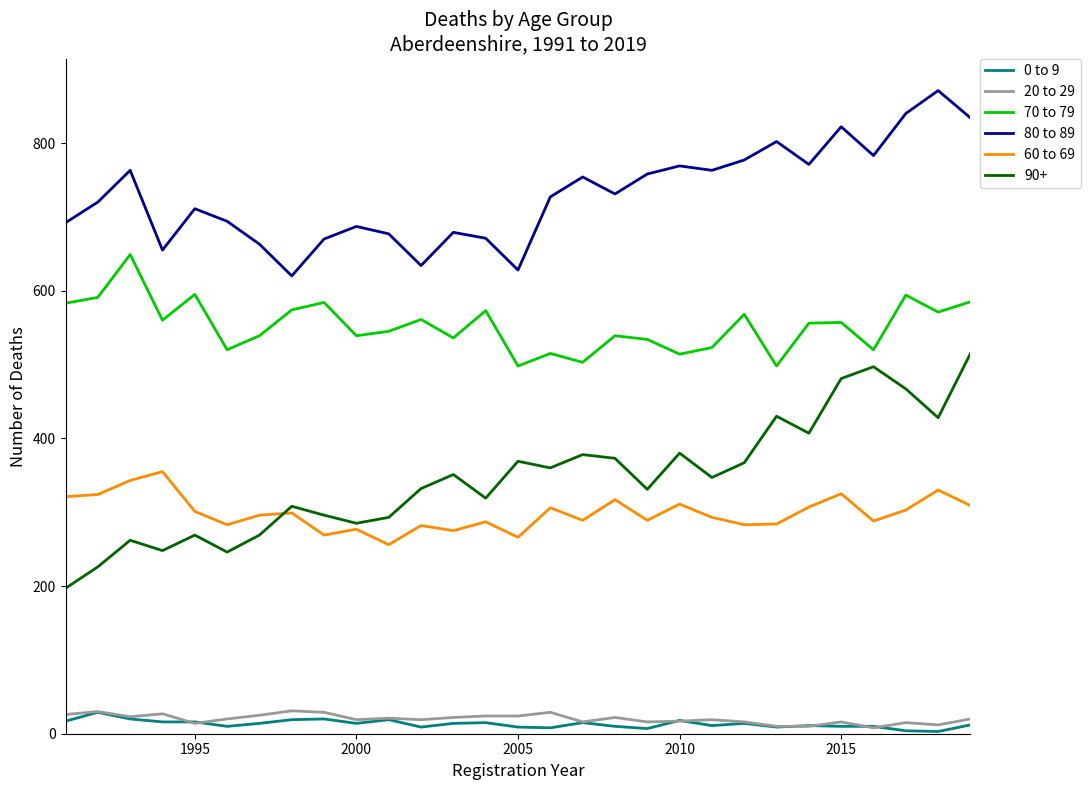

Which series has the largest total across all categories?

80 to 89